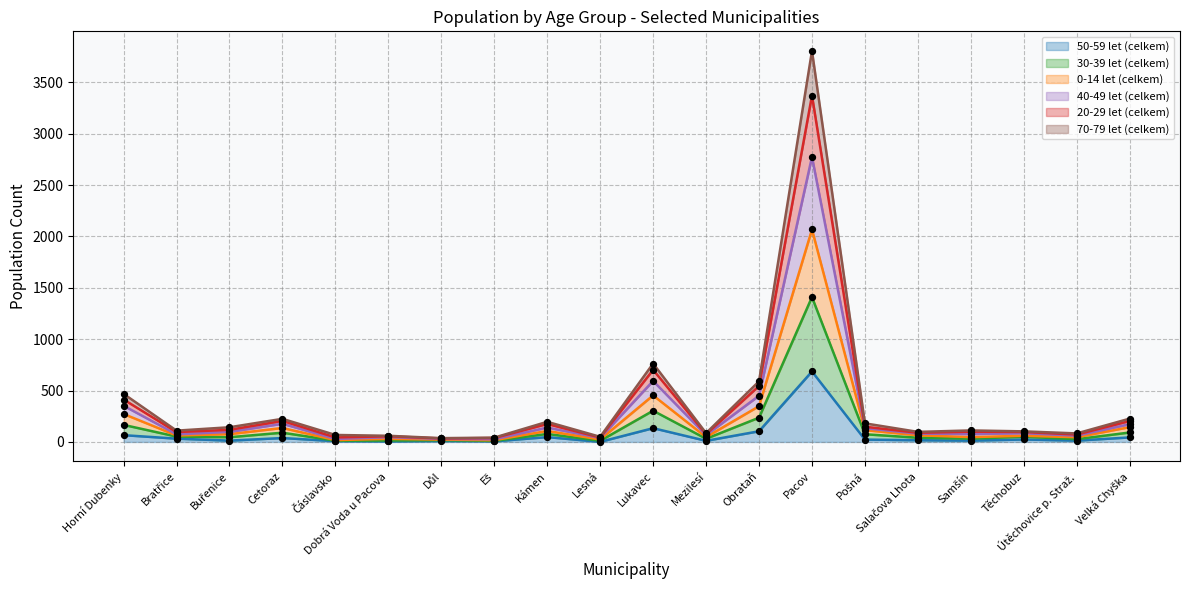

Is the value of 20-29 let (celkem) at Velká Chyška greater than the value of 40-49 let (celkem) at Salačova Lhota?

Yes